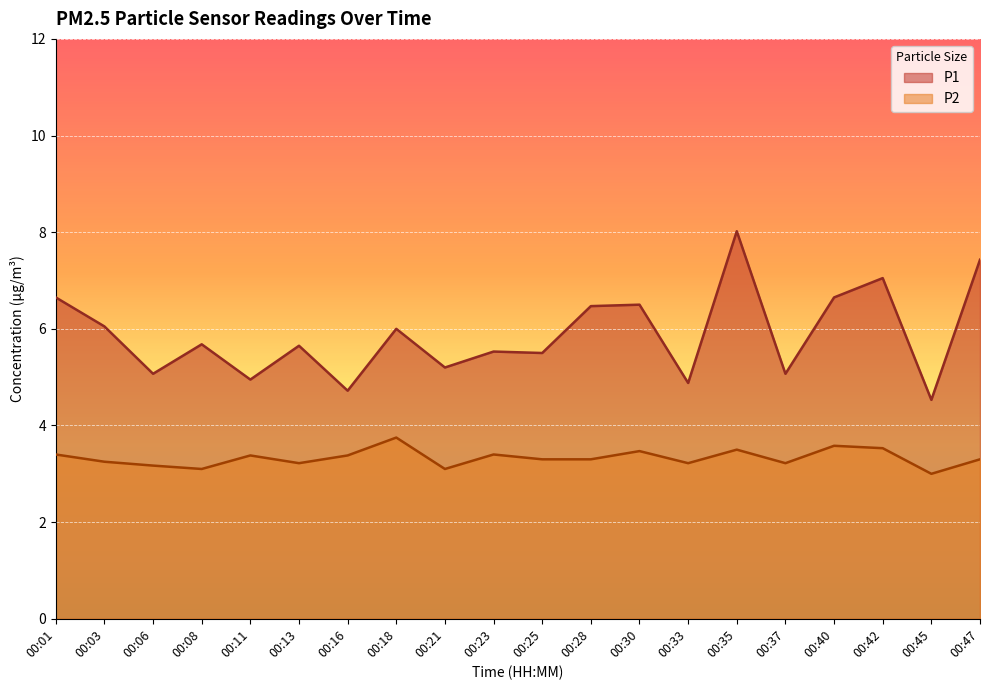

Which series has the largest total across all categories?

P1